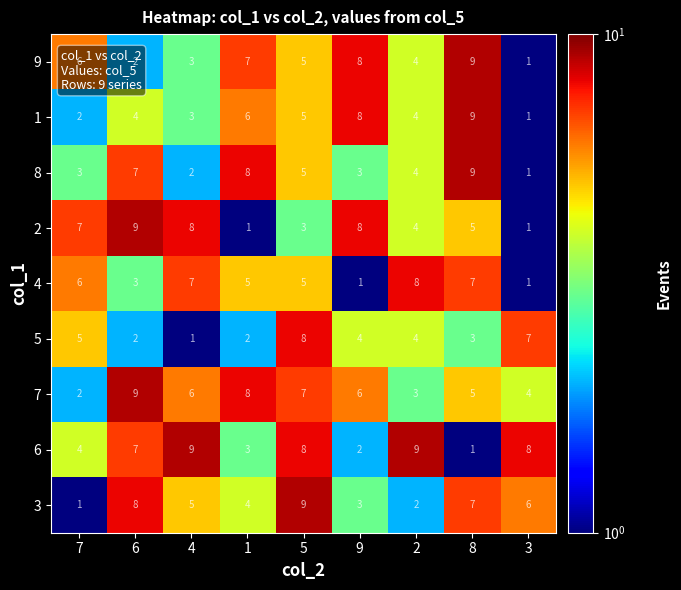

What is the total value across all series at 2?

42